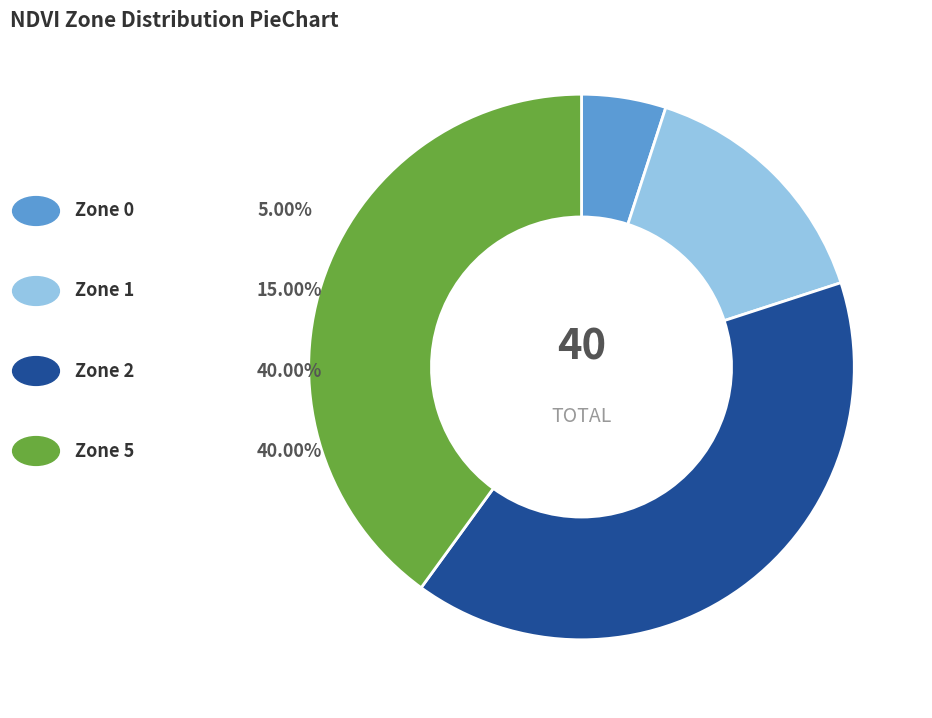

How many slices are in this pie chart?

4